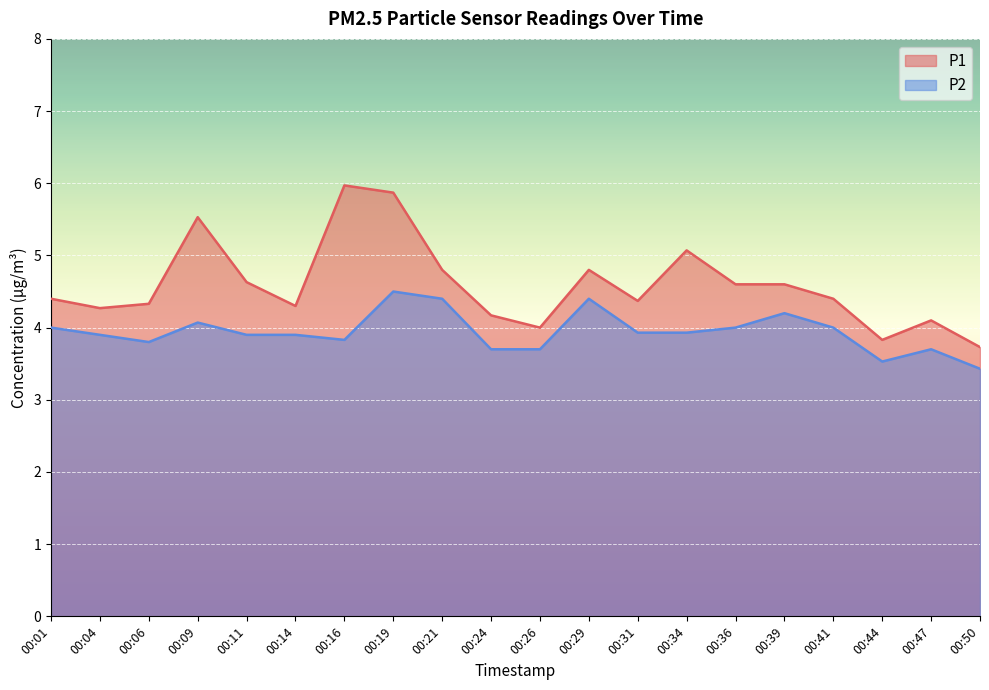

How many interior local valleys does the P1 series have?

5